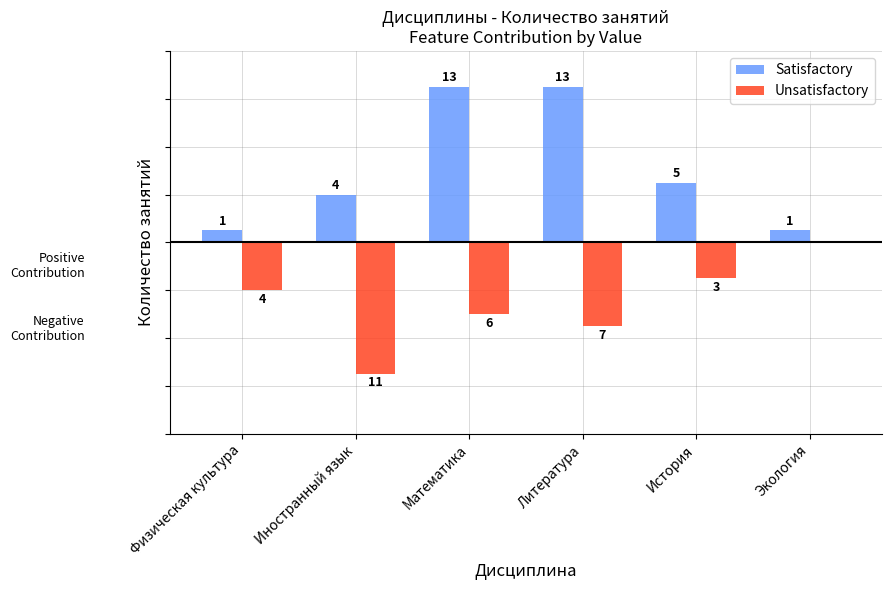

Is the value of Unsatisfactory at Математика greater than the value of Satisfactory at Математика?

No